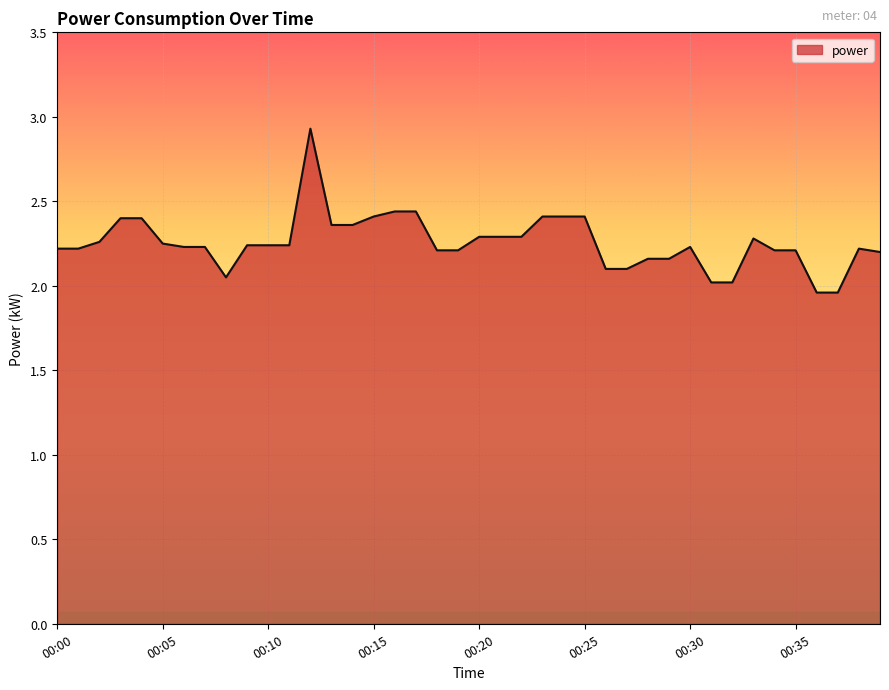

What is the greatest value displayed?

2.9